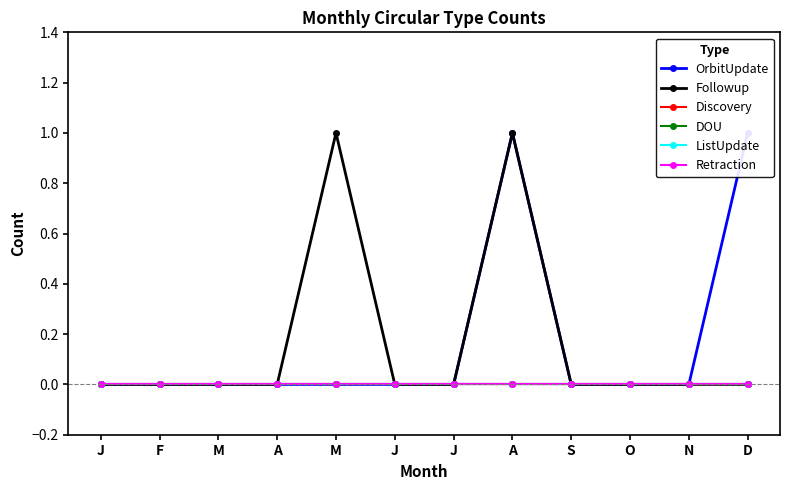

True or false: Followup and DOU intersect in this chart.

False